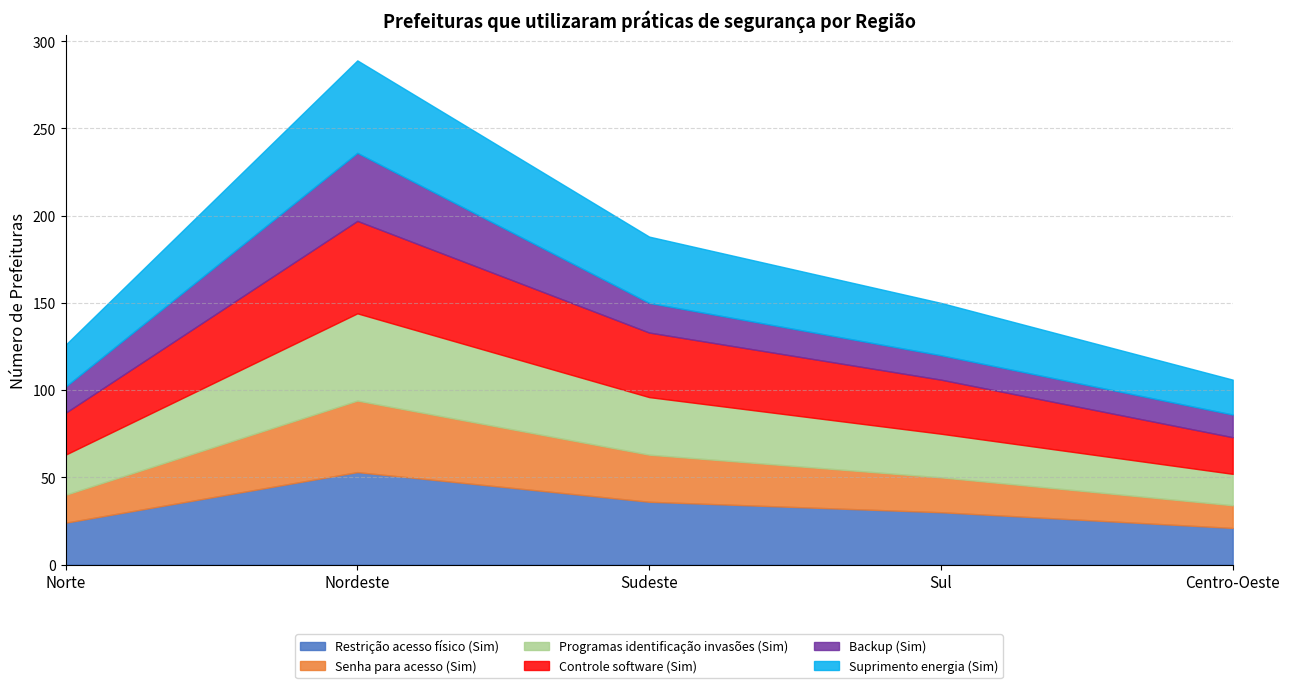

What are all the series names shown in the legend?

Restrição acesso físico (Sim), Senha para acesso (Sim), Programas identificação invasões (Sim), Controle software (Sim), Backup (Sim), Suprimento energia (Sim)